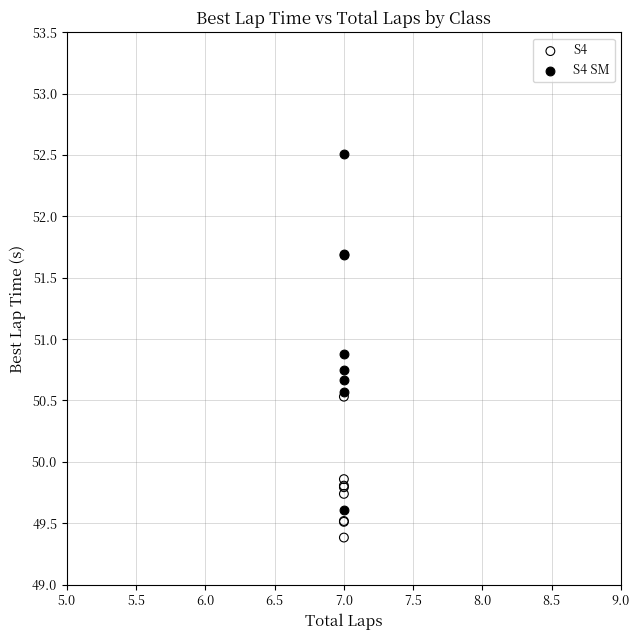

In the S4 SM series, what Y value is closest to 51?

50.9